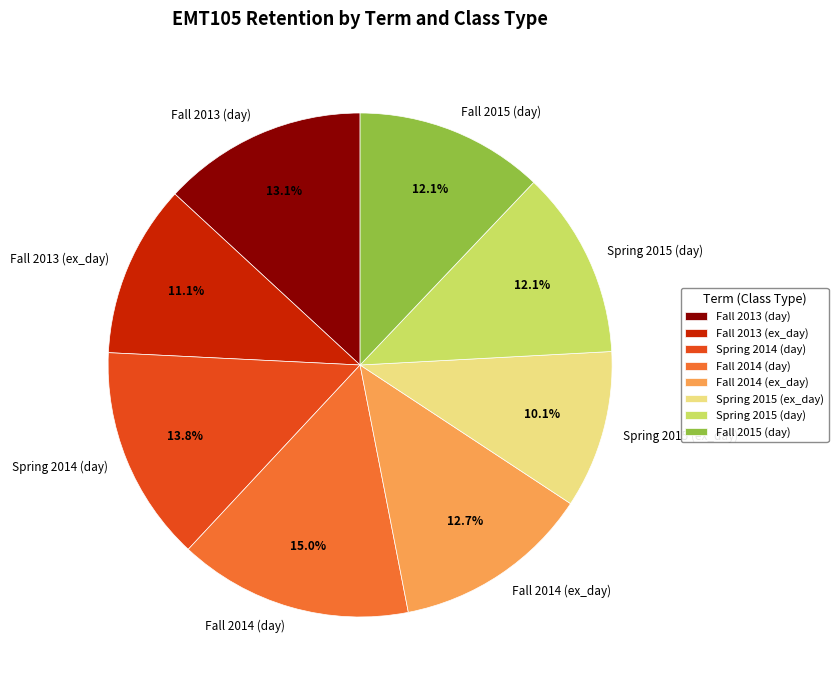

How many segments does this pie chart have?

8